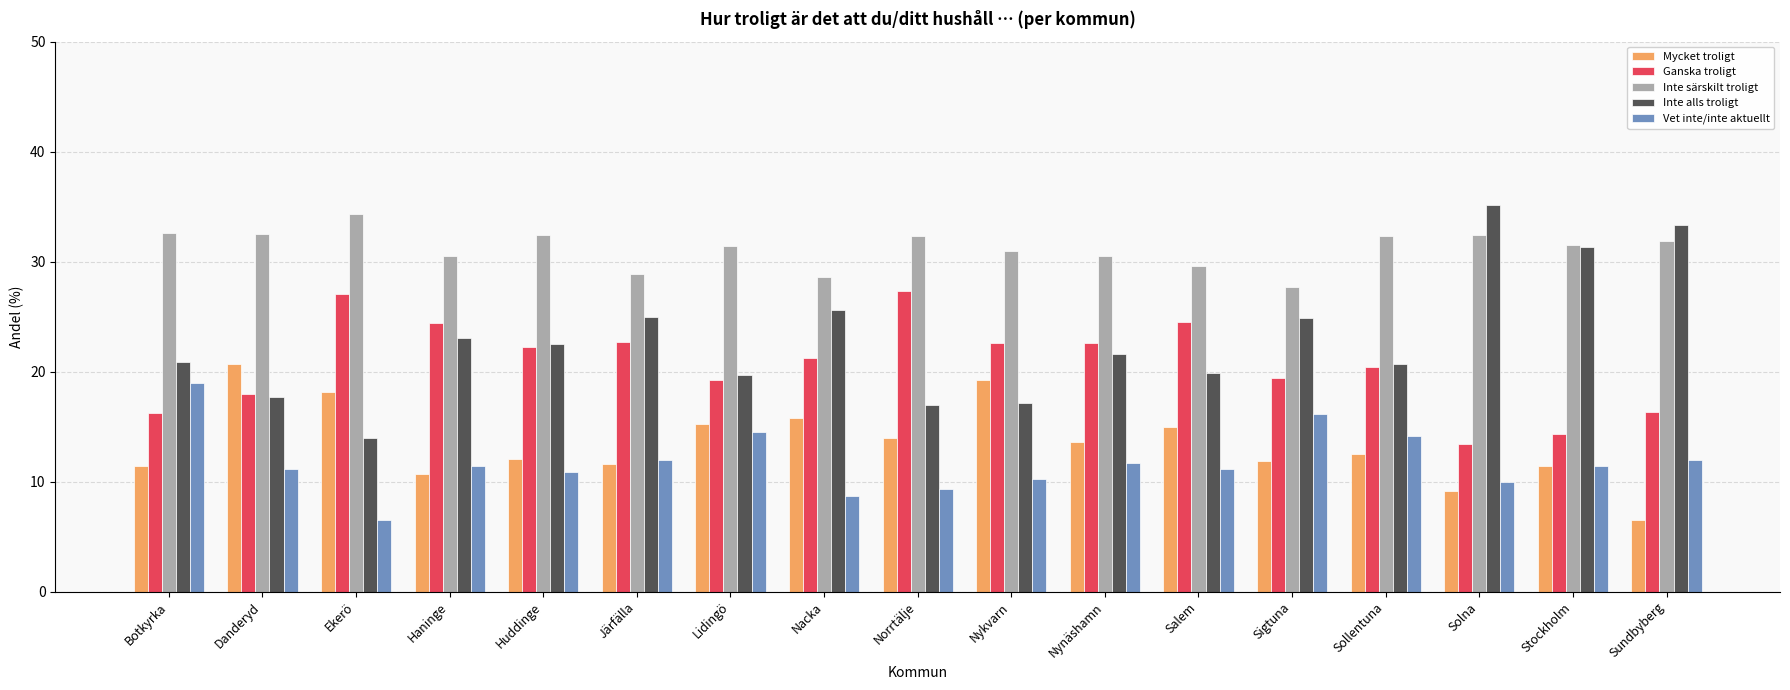

Between Norrtälje and Solna, which series saw the biggest shift?

Inte alls troligt